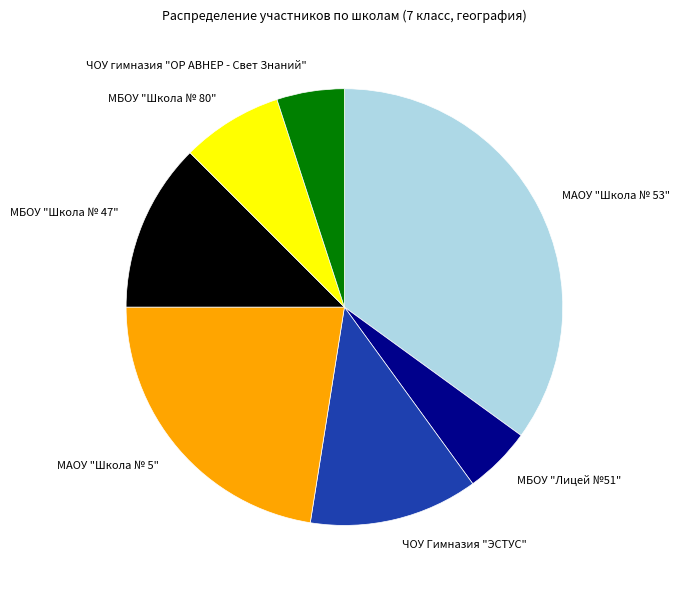

Which has a higher value, МБОУ "Школа № 80" or ЧОУ Гимназия "ЭСТУС"?

ЧОУ Гимназия "ЭСТУС"